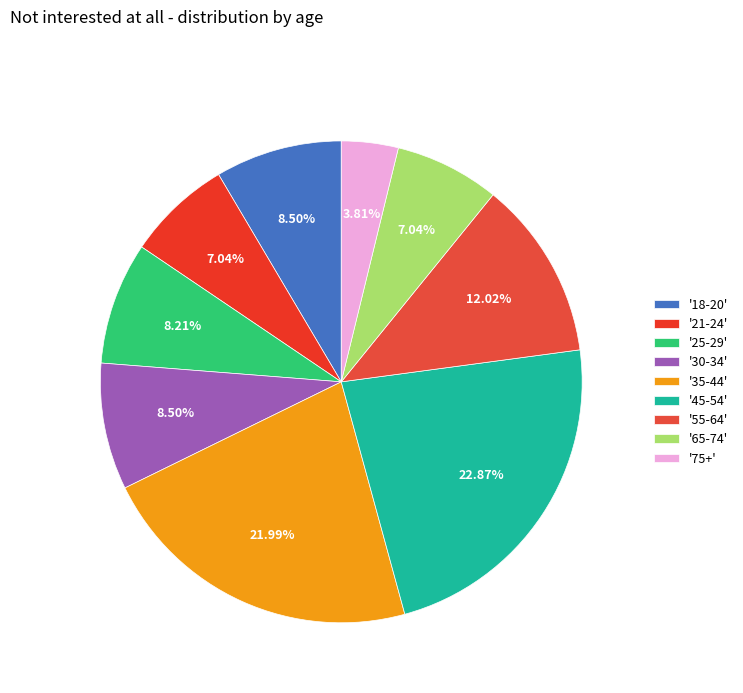

How many slices are in this pie chart?

9